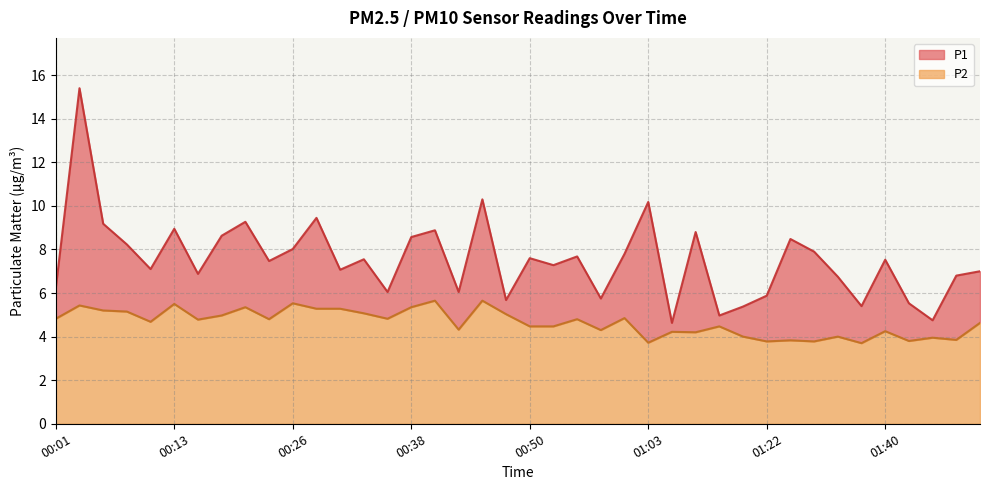

What is the highest value of the P2 series?

5.7